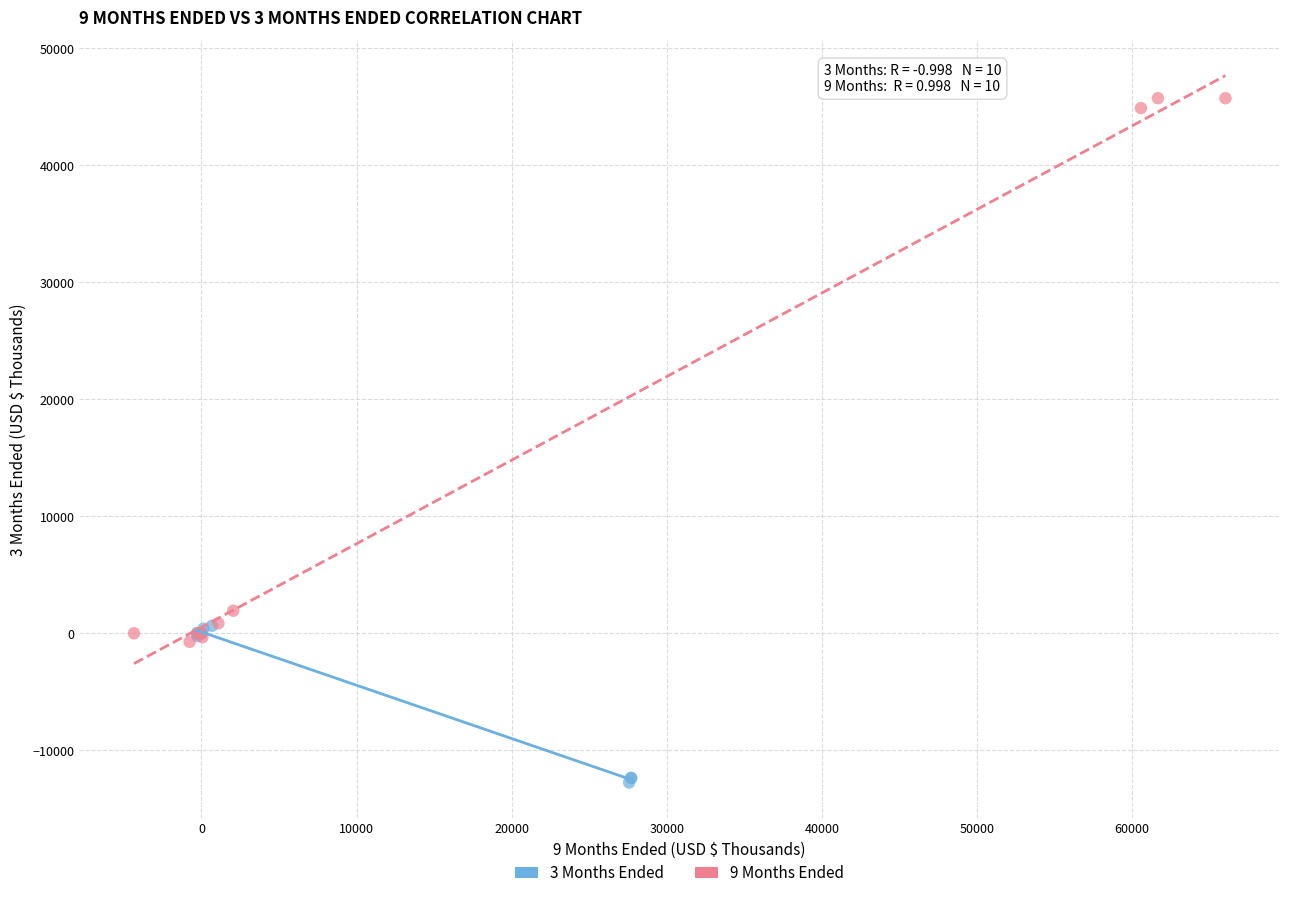

Which series reaches the maximum Y coordinate?

9 Months Ended